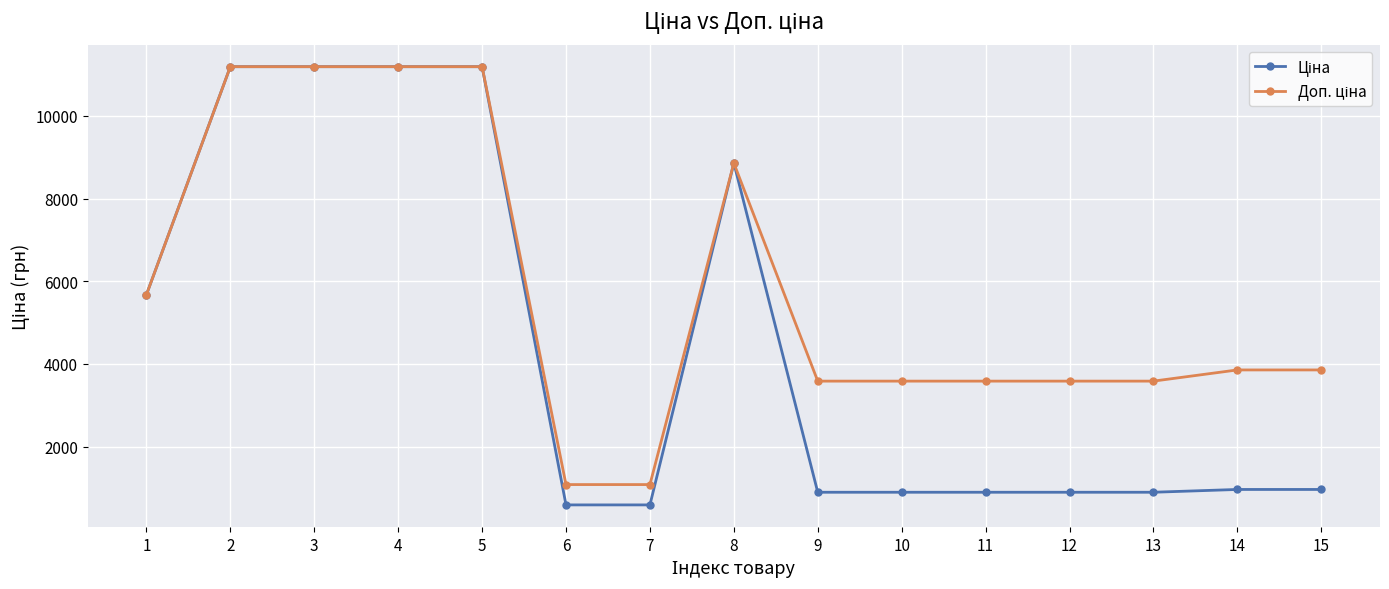

What is the total value across all series at 5?

22376.3